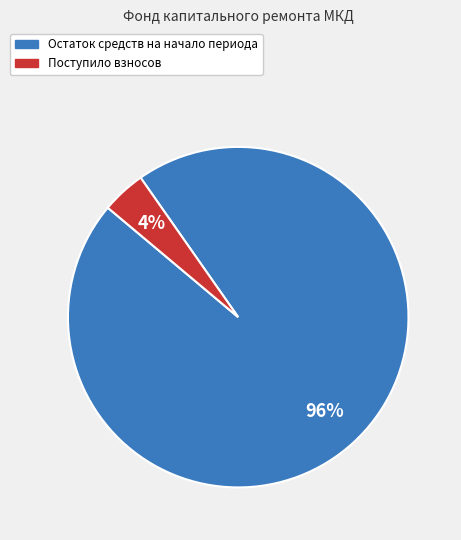

To the nearest percent, what is the average slice percentage?

50%